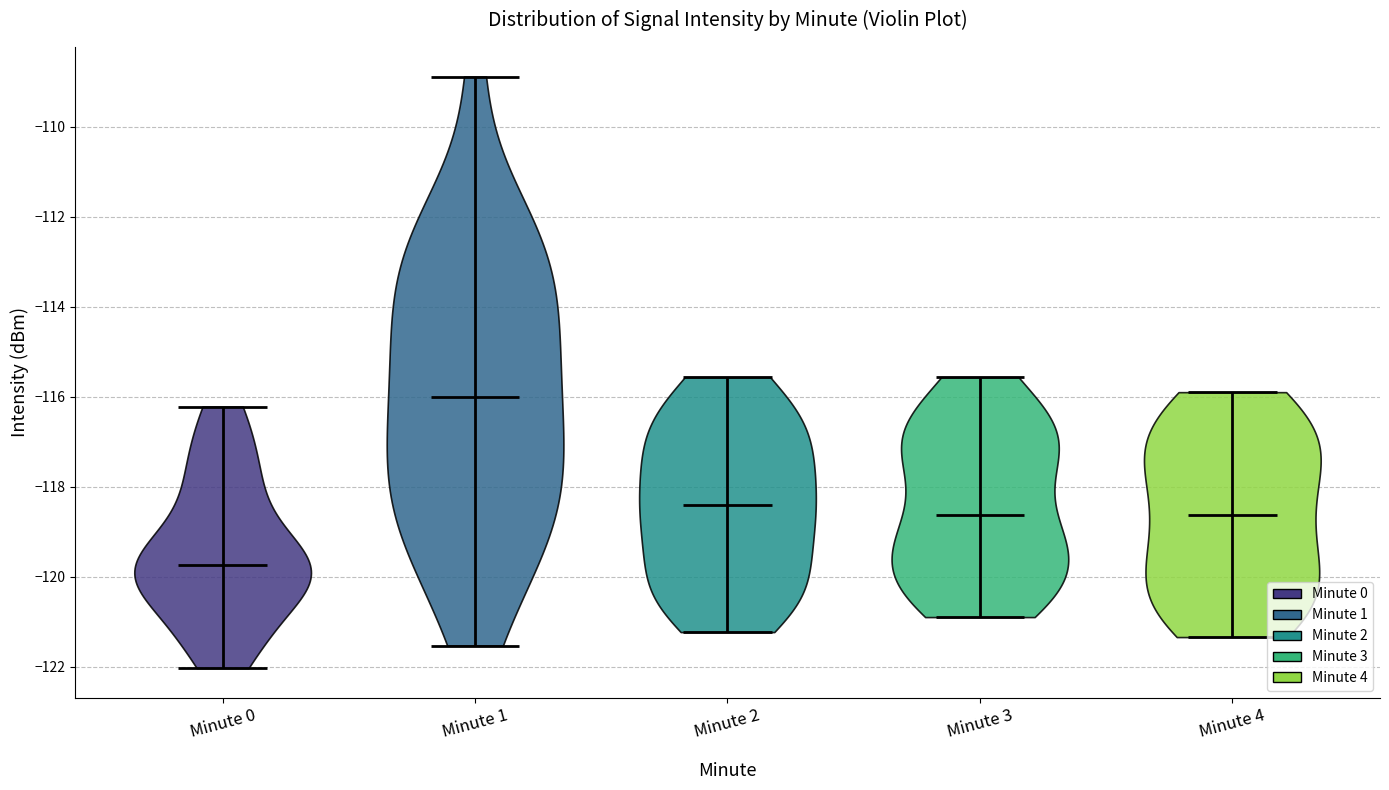

Reading left to right, read every violin against the y-axis: where its median line is, and the lowest and highest points it reaches. The values are not printed on the chart, so give them approximately, as read against the axis.

Minute 0: median line -119.8, lowest point -122.0, highest point -116.2
Minute 1: median line -116.0, lowest point -121.6, highest point -108.8
Minute 2: median line -118.4, lowest point -121.2, highest point -115.6
Minute 3: median line -118.6, lowest point -121.0, highest point -115.6
Minute 4: median line -118.6, lowest point -121.4, highest point -116.0